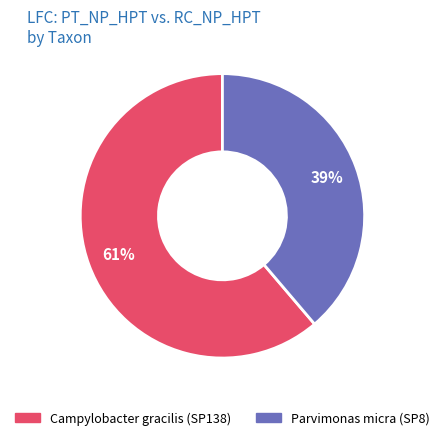

True or false: Campylobacter gracilis (SP138) accounts for 61% of the total.

True